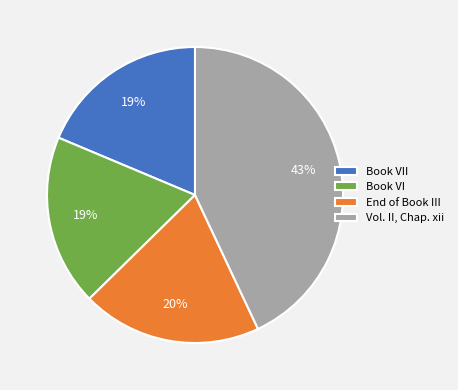

To the nearest percent, what is the difference between the Book VI and Vol. II, Chap. xii slice percentages?

24%